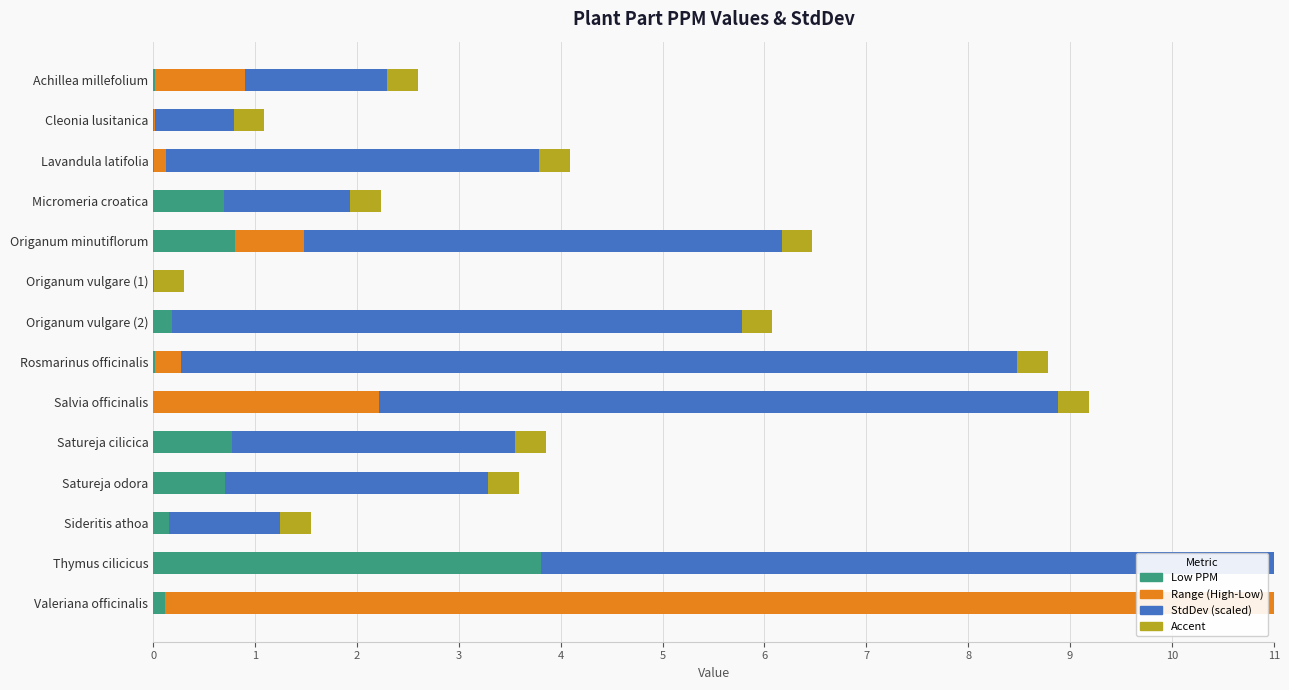

What is the average value of the StdDev (scaled) series?

4.2